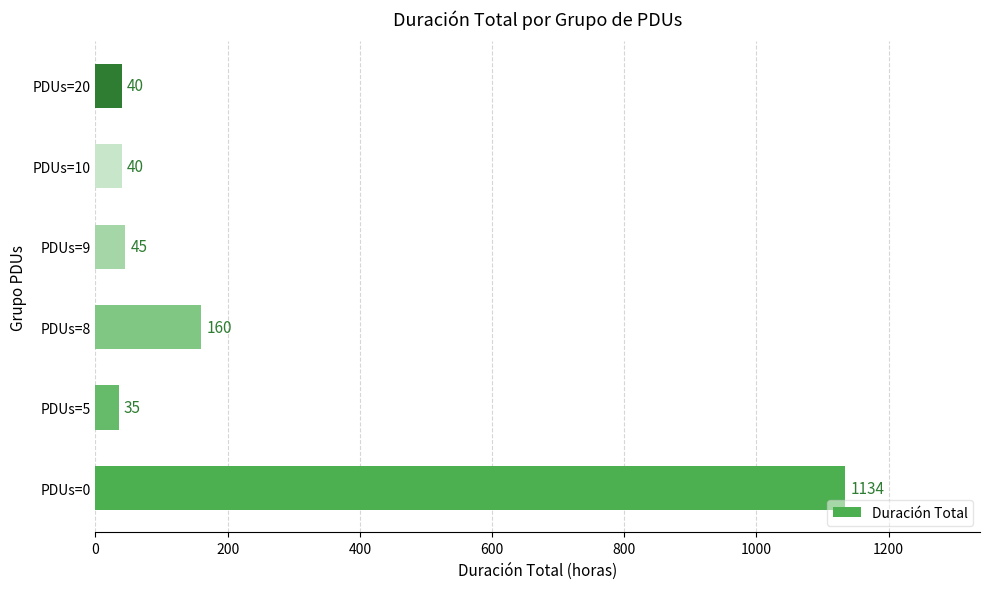

Reading top to bottom, list all the values displayed in this chart.

40	40	45	160	35	1134